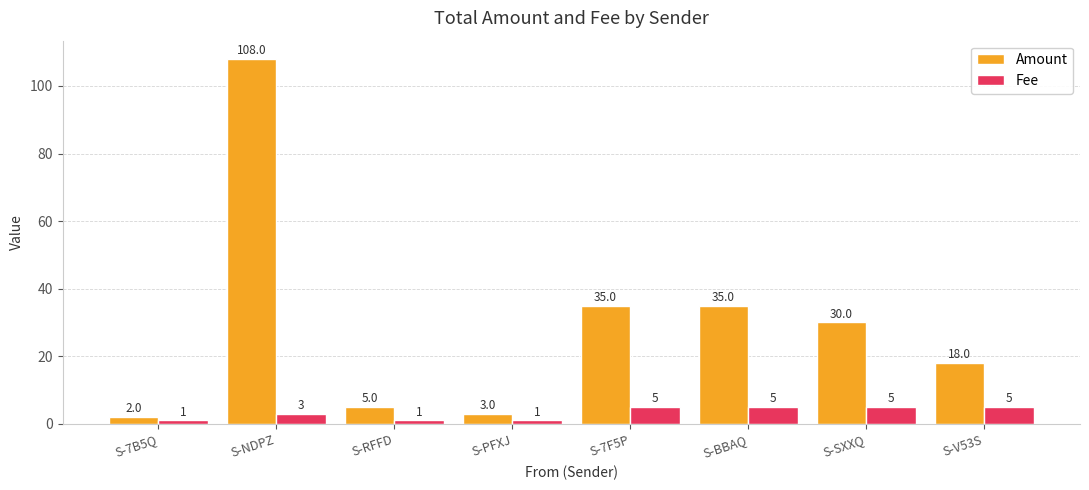

Rank the series by their average value, from lowest to highest.

Fee, Amount